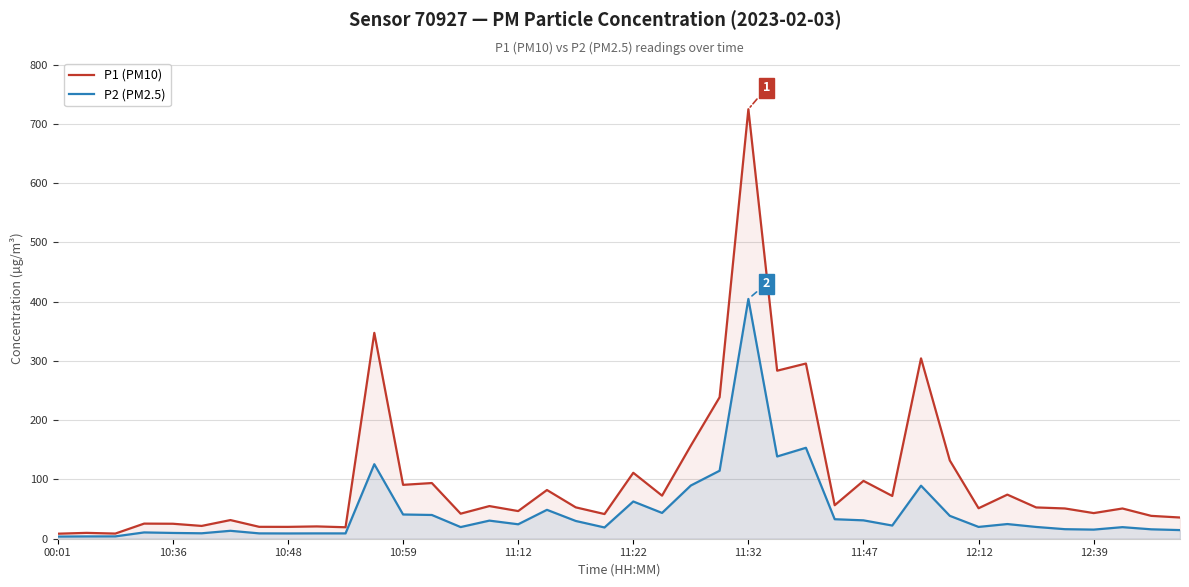

How many lines are shown in the chart?

2